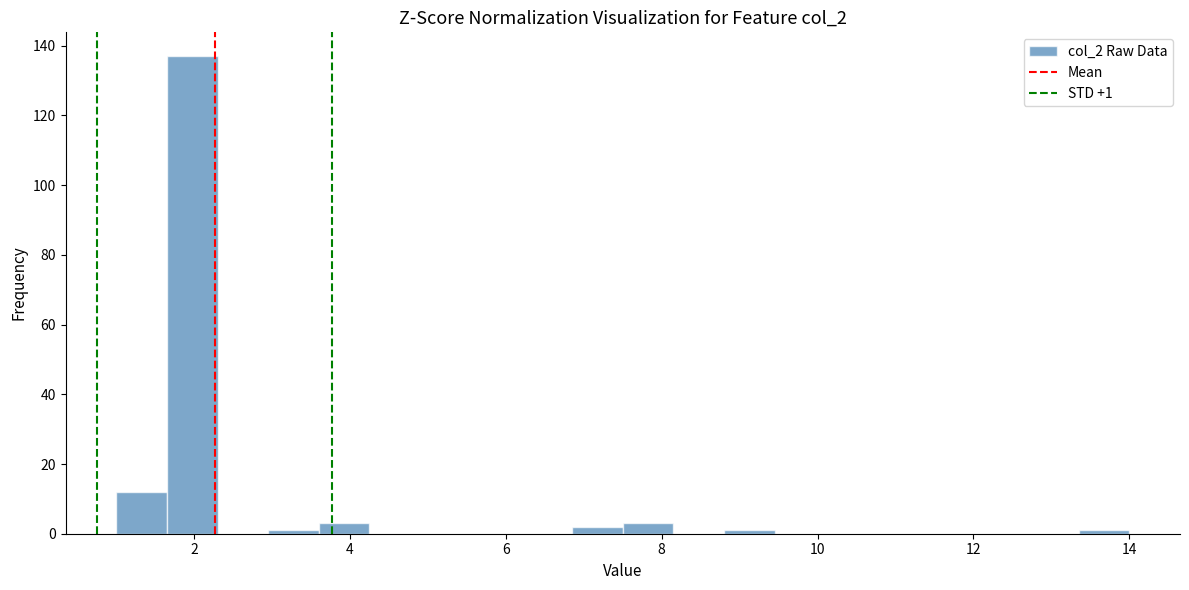

Read against the x-axis, roughly where is the centre of the tallest bar?

2.0